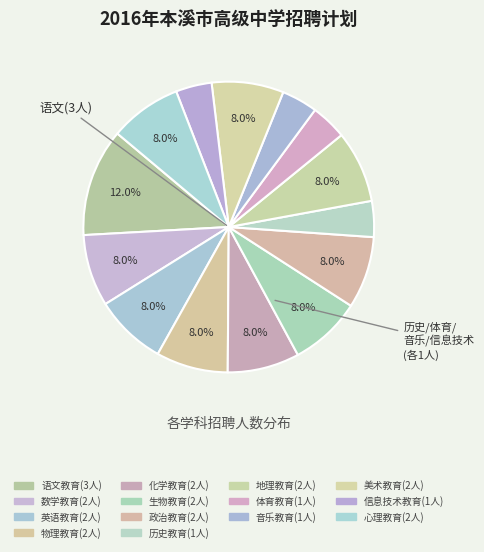

To the nearest percent, what is the average slice percentage?

7%